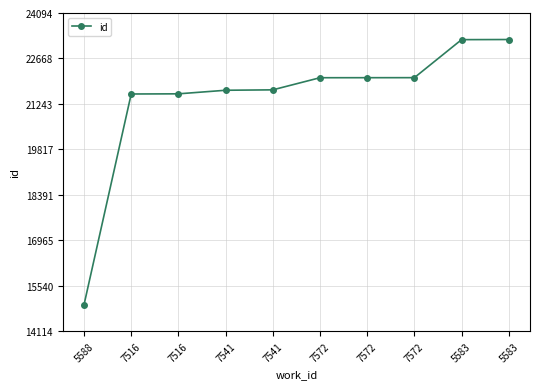

List the labels in order of value, smallest first.

5588, 7516, 7516, 7541, 7541, 7572, 7572, 7572, 5583, 5583